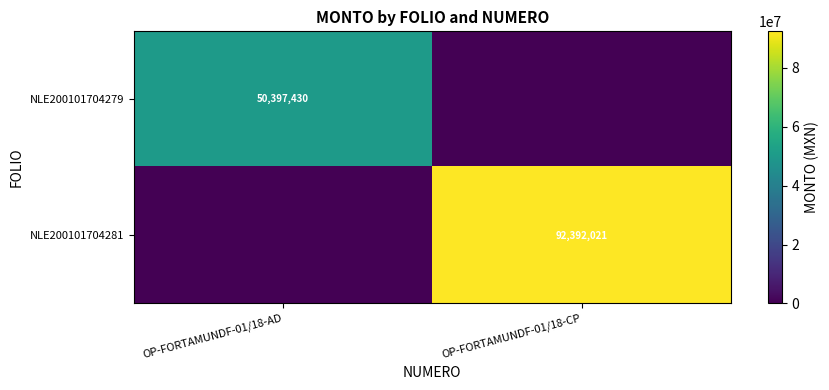

The value of NLE200101704281 at OP-FORTAMUNDF-01/18-CP is 92392021. True or false?

True